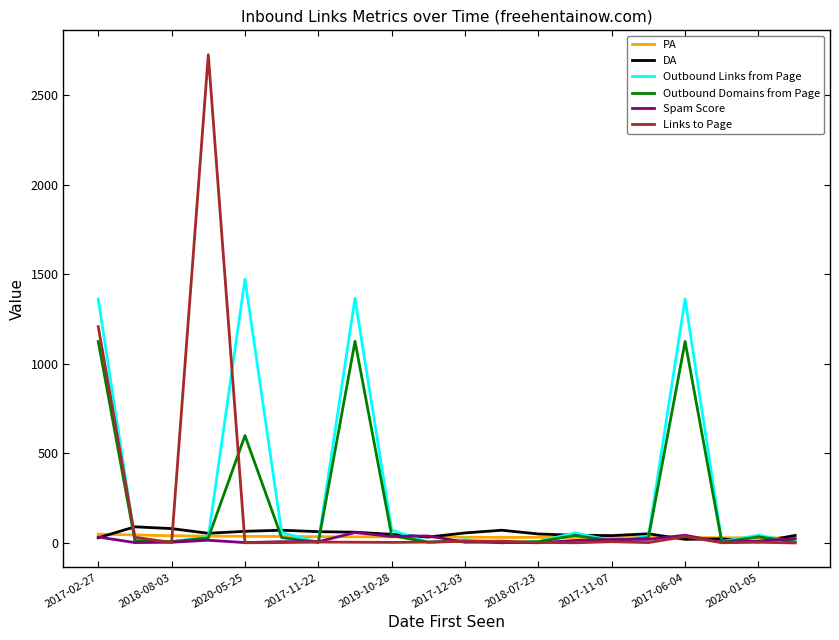

Which series has the widest spread of values?

Links to Page